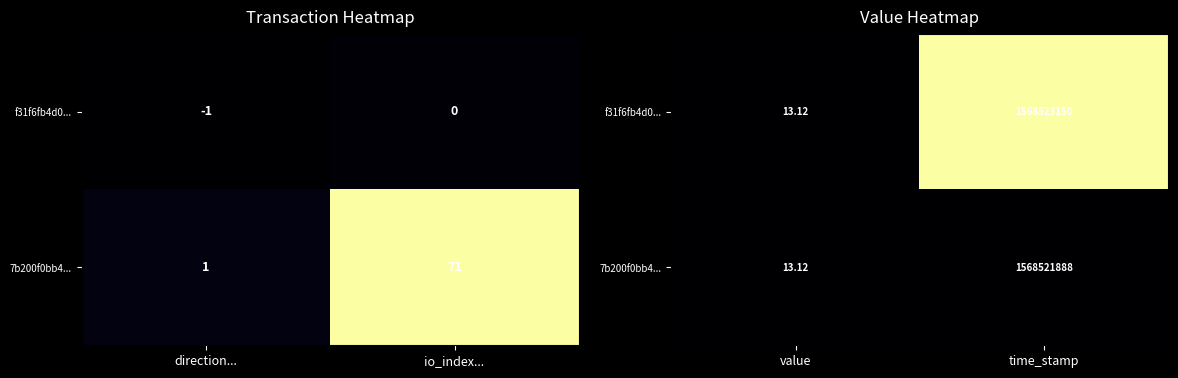

How many data points does each series have?

2